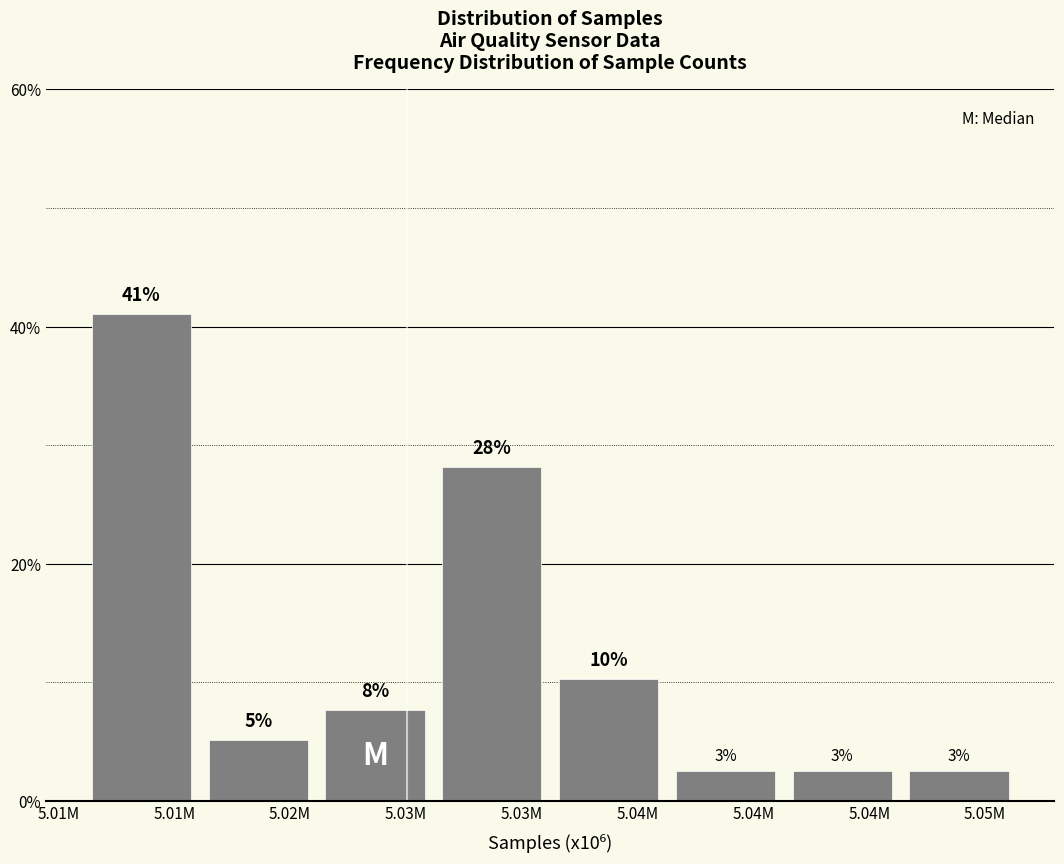

How many bars are there in total?

8